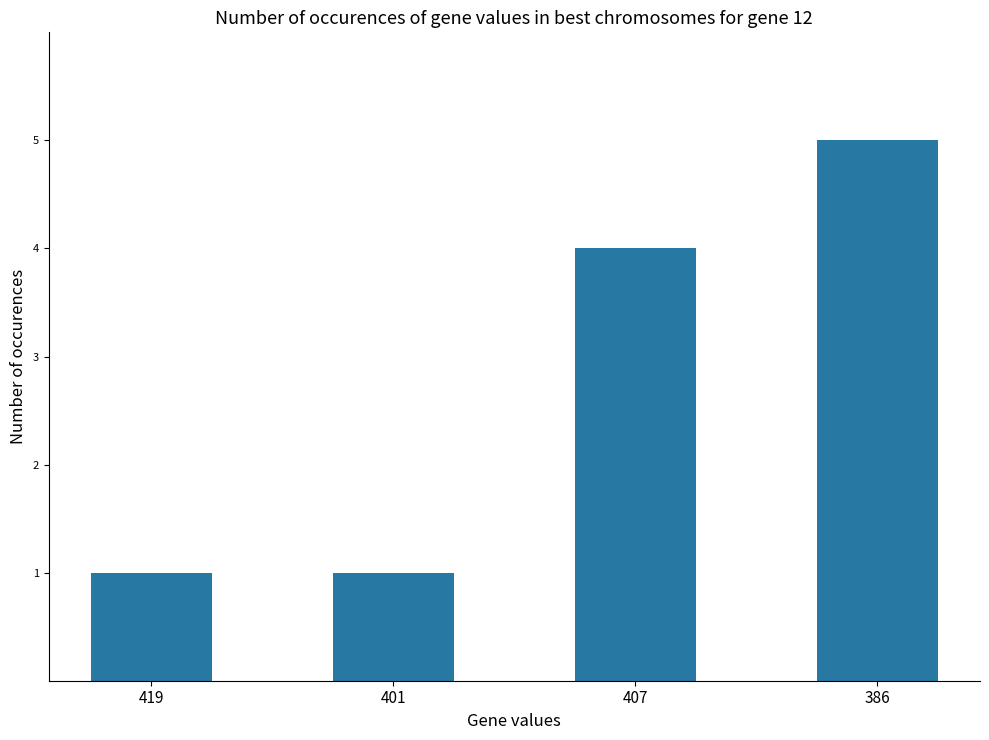

Are the bars horizontal?

No